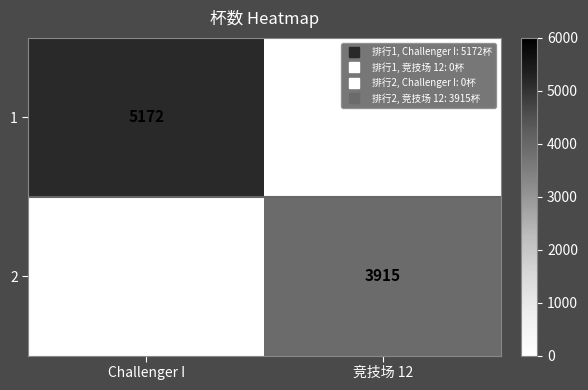

Rank the series at 竞技场 12 from lowest to highest value.

1, 2